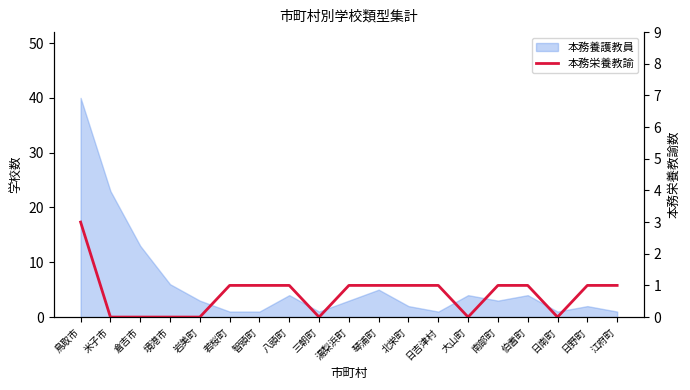

The value at 鳥取市 is 4. True or false?

False